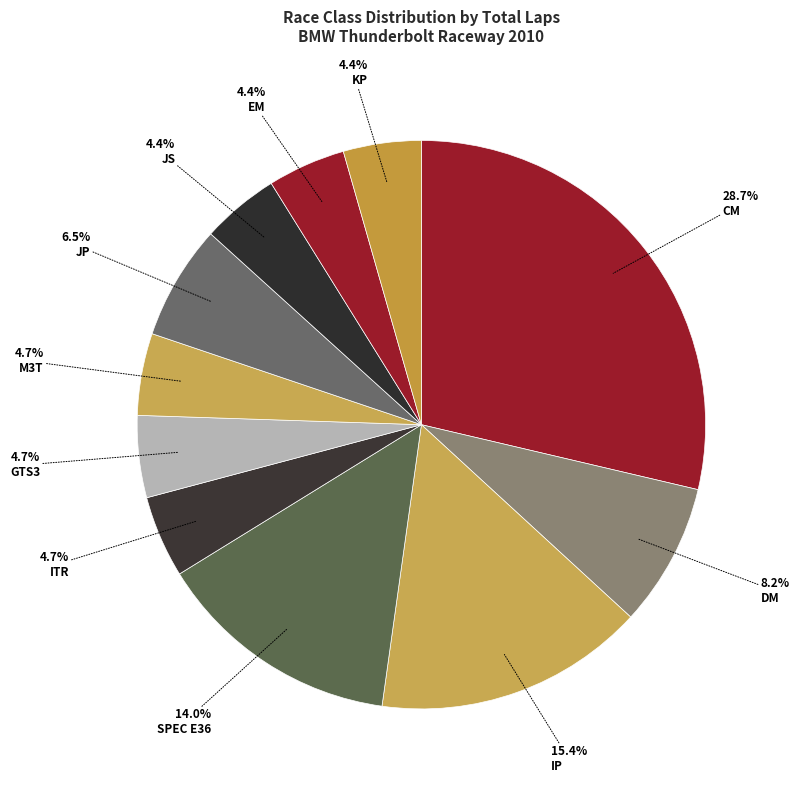

How many slices are in this pie chart?

11